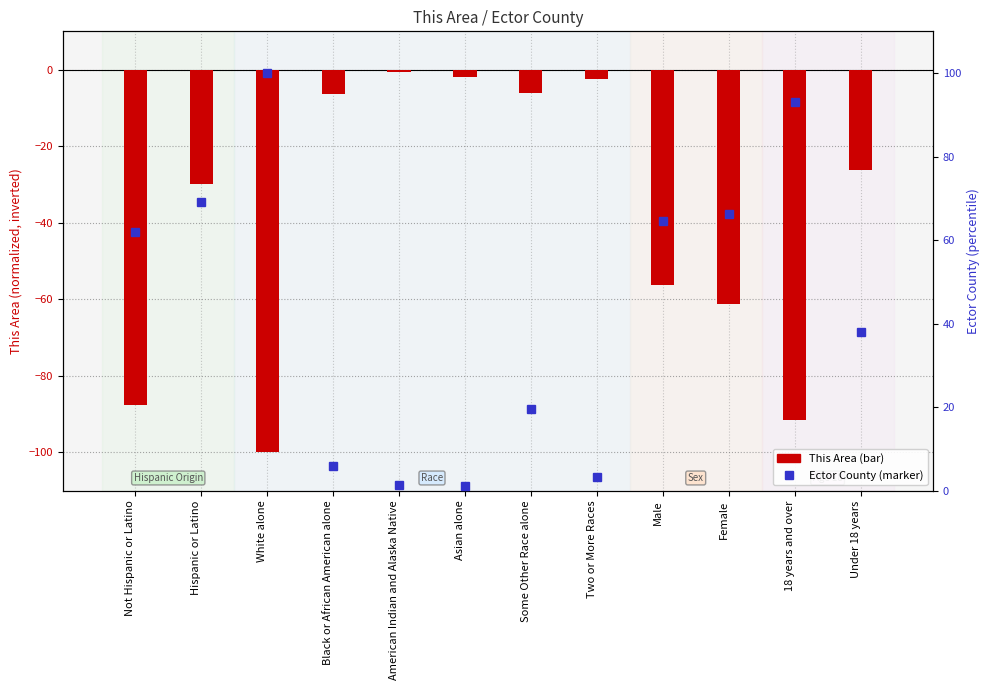

At White alone, list the series in order from smallest to largest.

This Area, Ector County